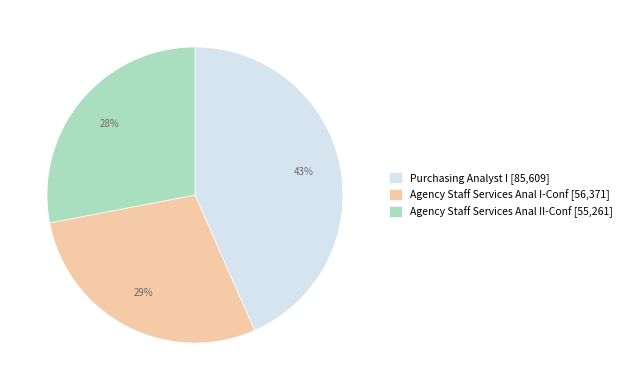

Does any single category account for the majority?

No